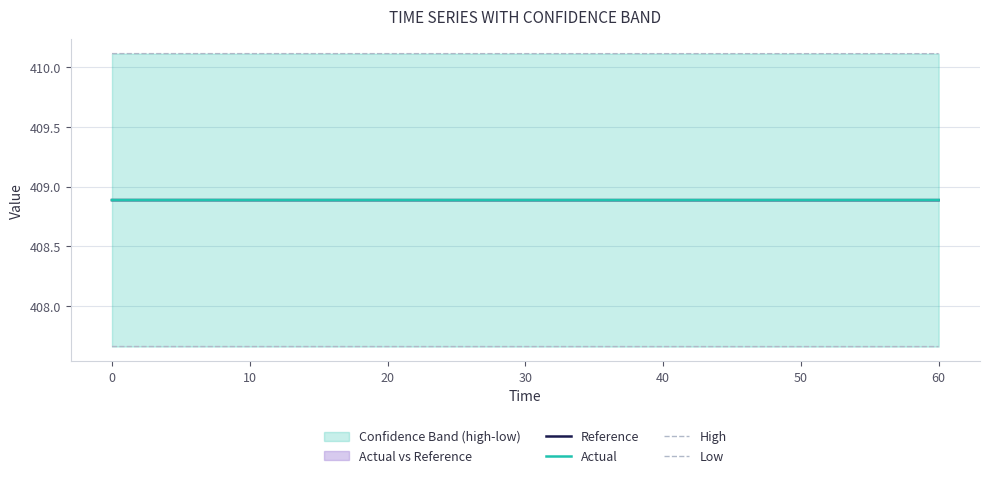

What is the sum of the High values at 50 and 60?

820.2